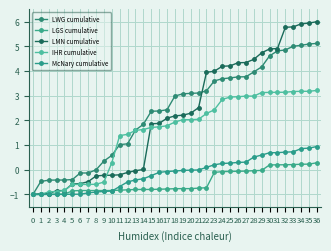

Which series changed the most between 9 and 10?

IHR cumulative